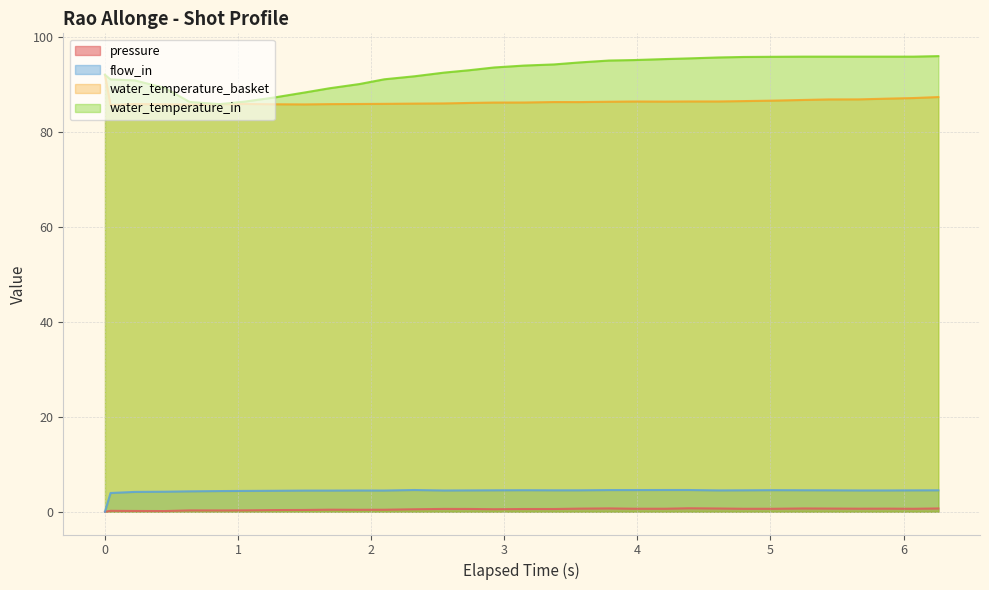

What is the difference between the second highest and minimum values in the flow_in series?

4.6